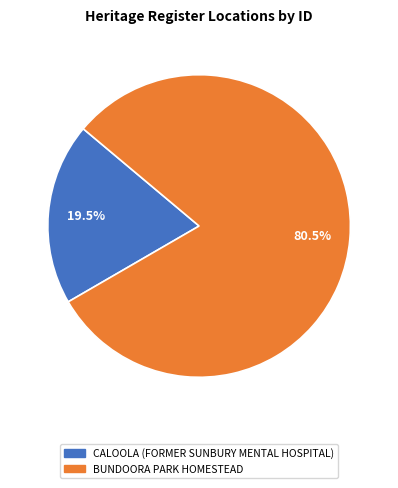

Which slice is the largest?

BUNDOORA PARK HOMESTEAD